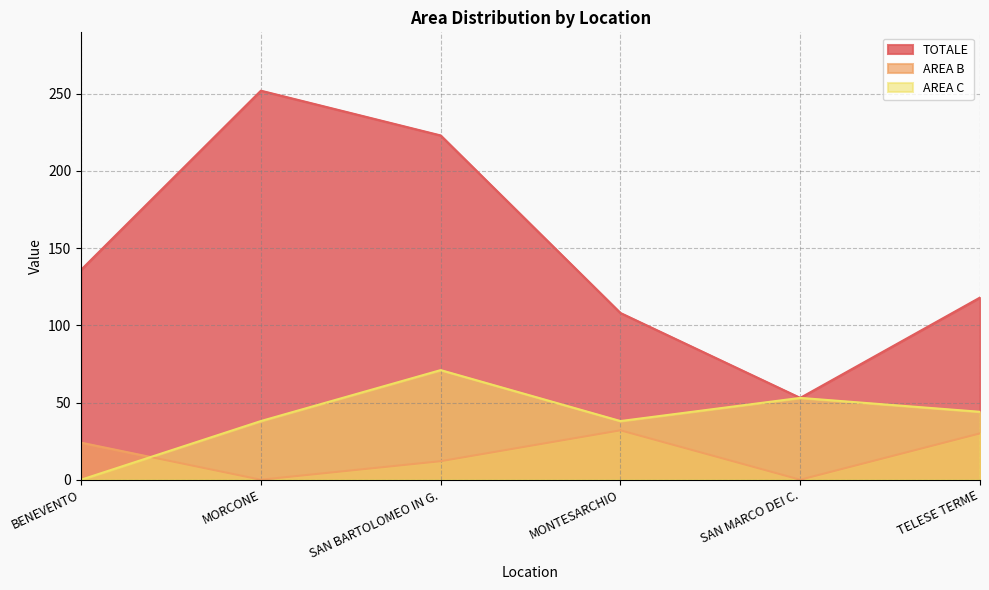

What is the maximum value for AREA C?

71